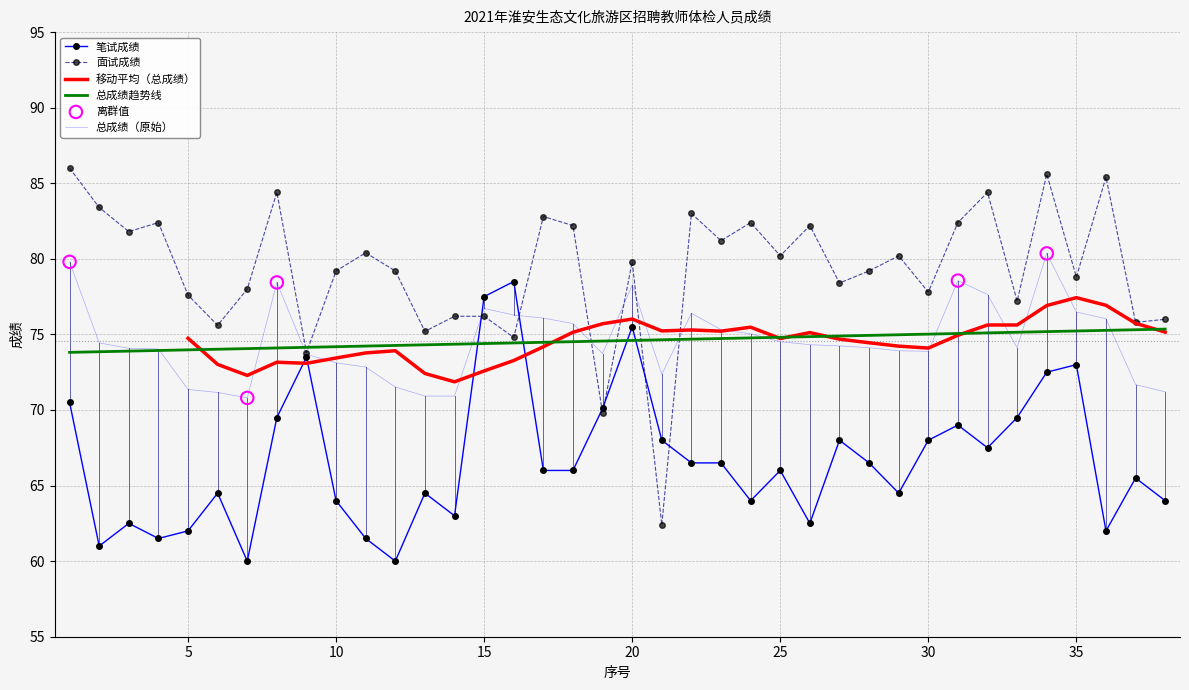

True or false: 总成绩趋势线 and 笔试成绩 intersect in this chart.

True